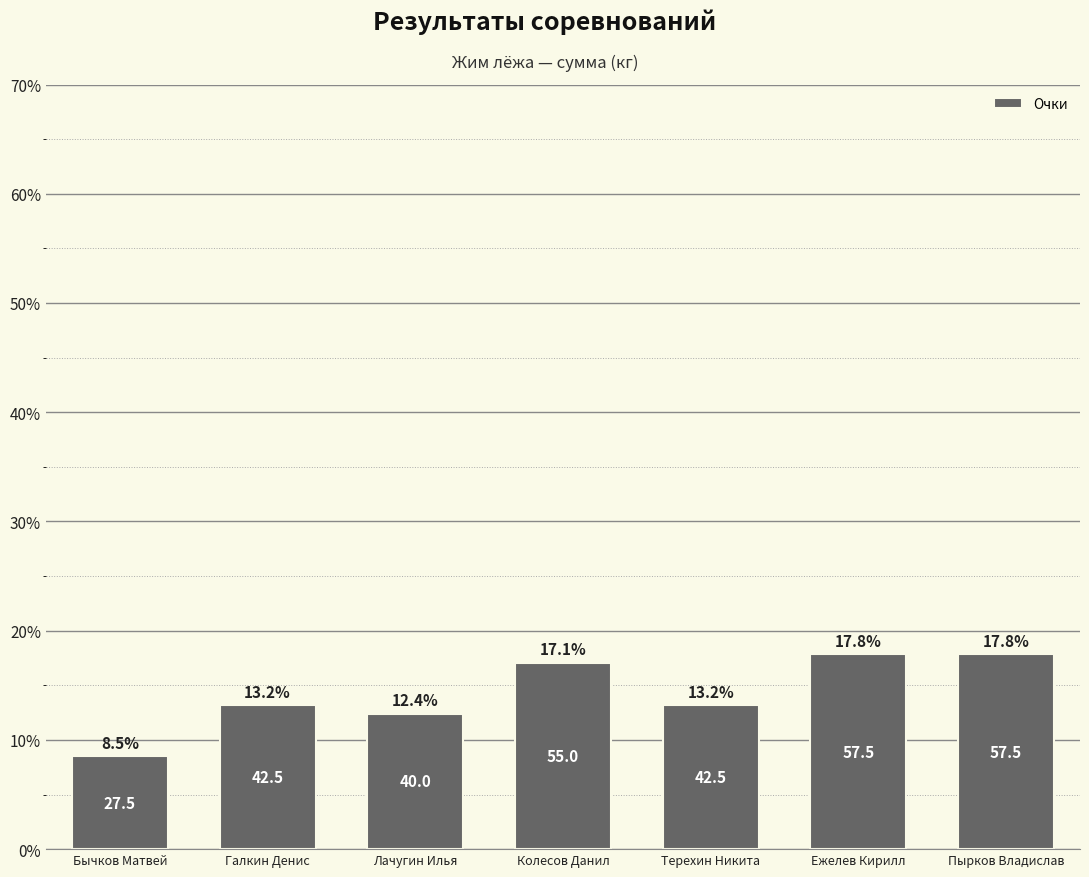

What value does the data have at Галкин Денис?

13.2